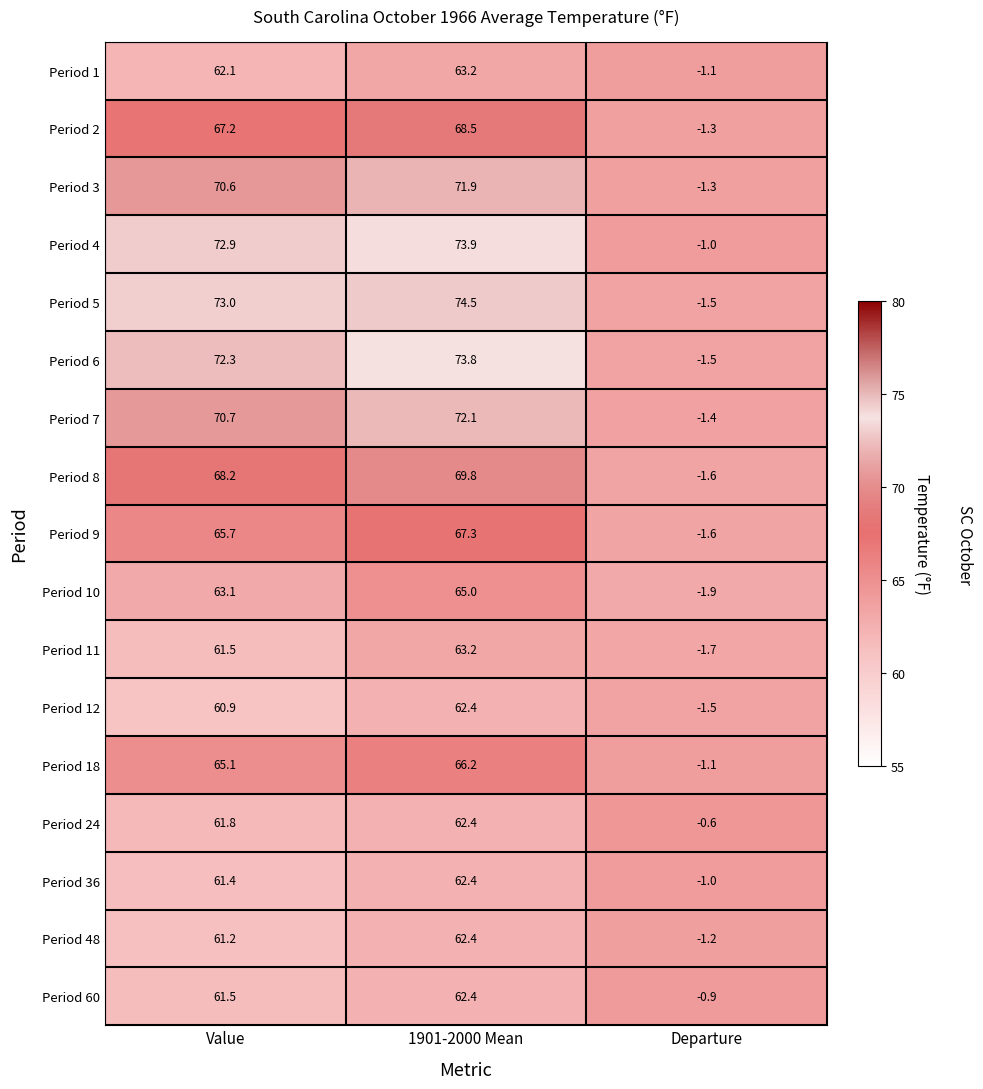

What is the spread (max minus min) of values at Value?

12.1